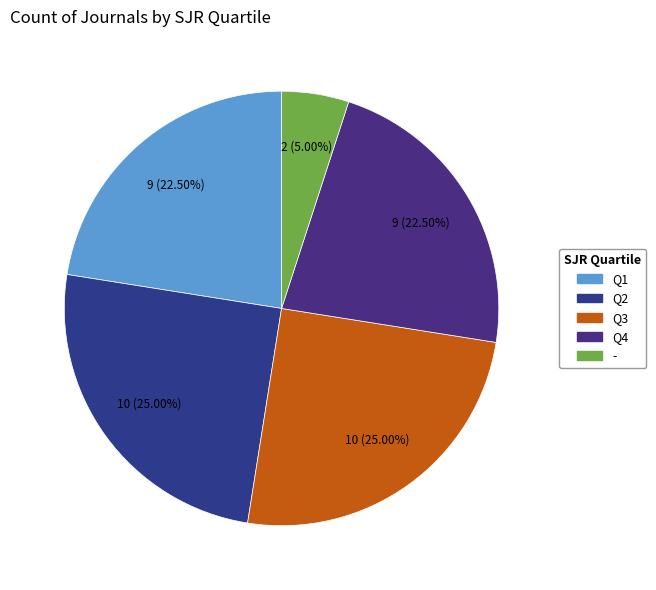

The Q2 slice represents 25% of the pie. True or false?

True